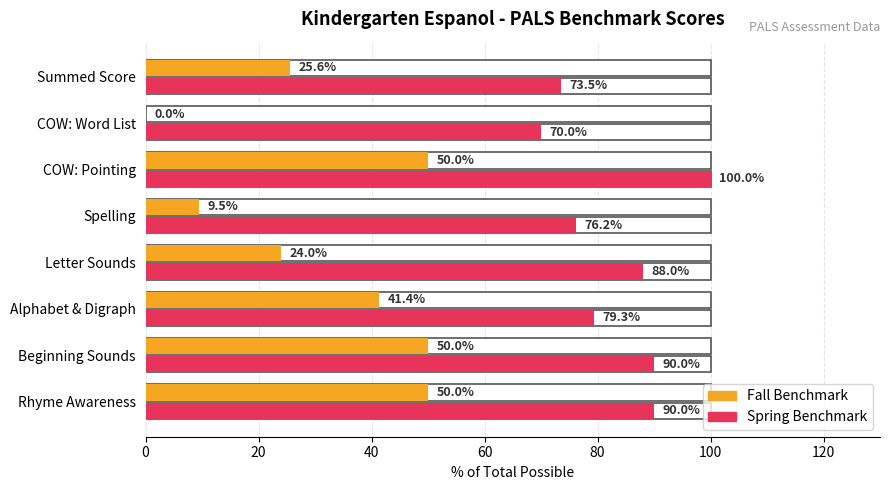

What is the value of the Fall Benchmark bar at the 2nd from the left?

50.0